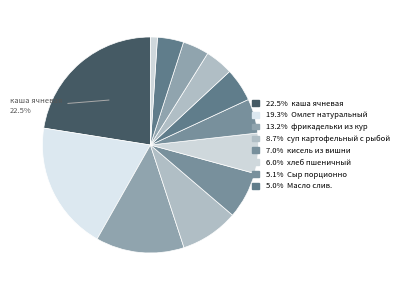

What is the smallest slice in the pie chart?

Помидоры свежие